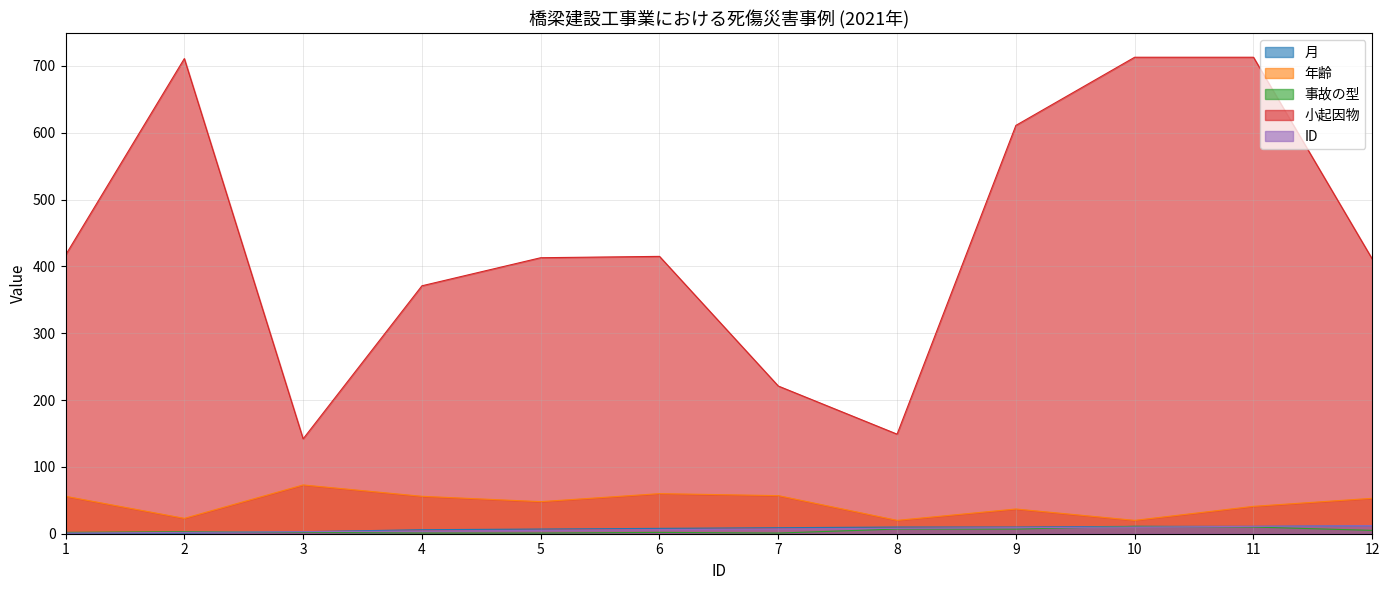

Which label corresponds to the largest value in the chart?

10